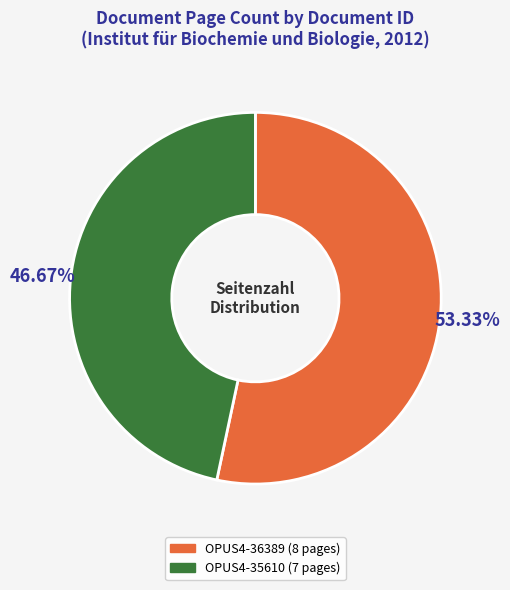

What is the largest slice in the pie chart?

OPUS4-36389